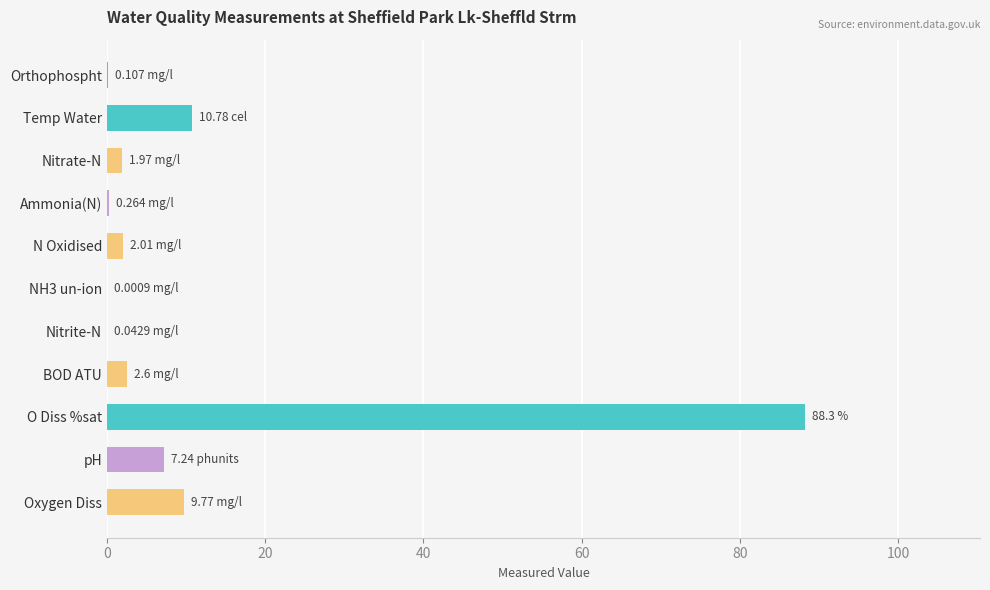

What is the sum of all values?

123.1